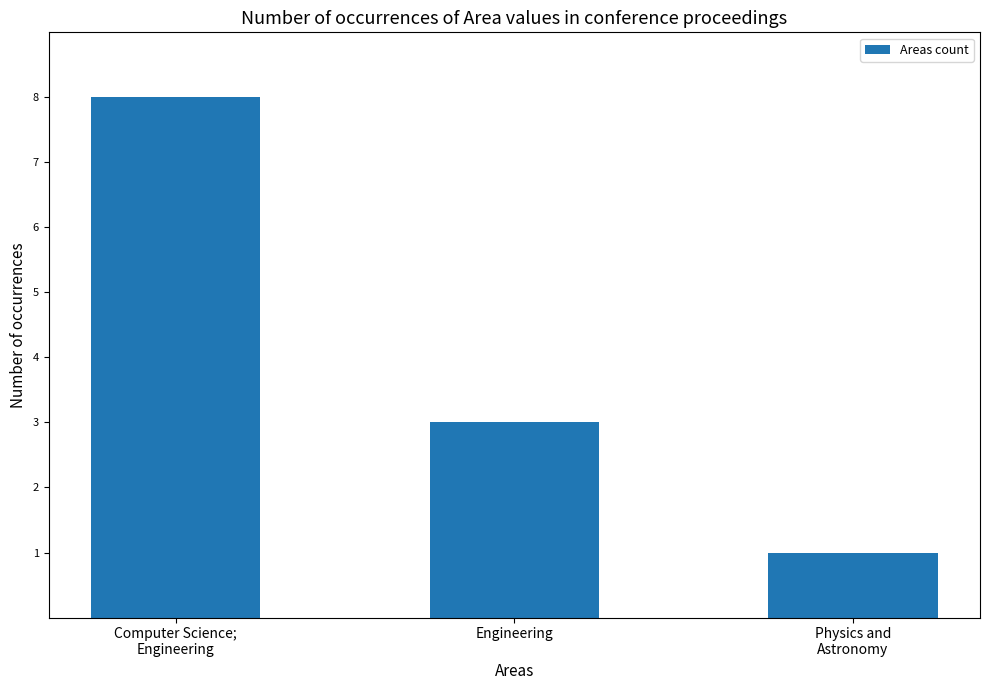

What is the smallest value displayed?

1